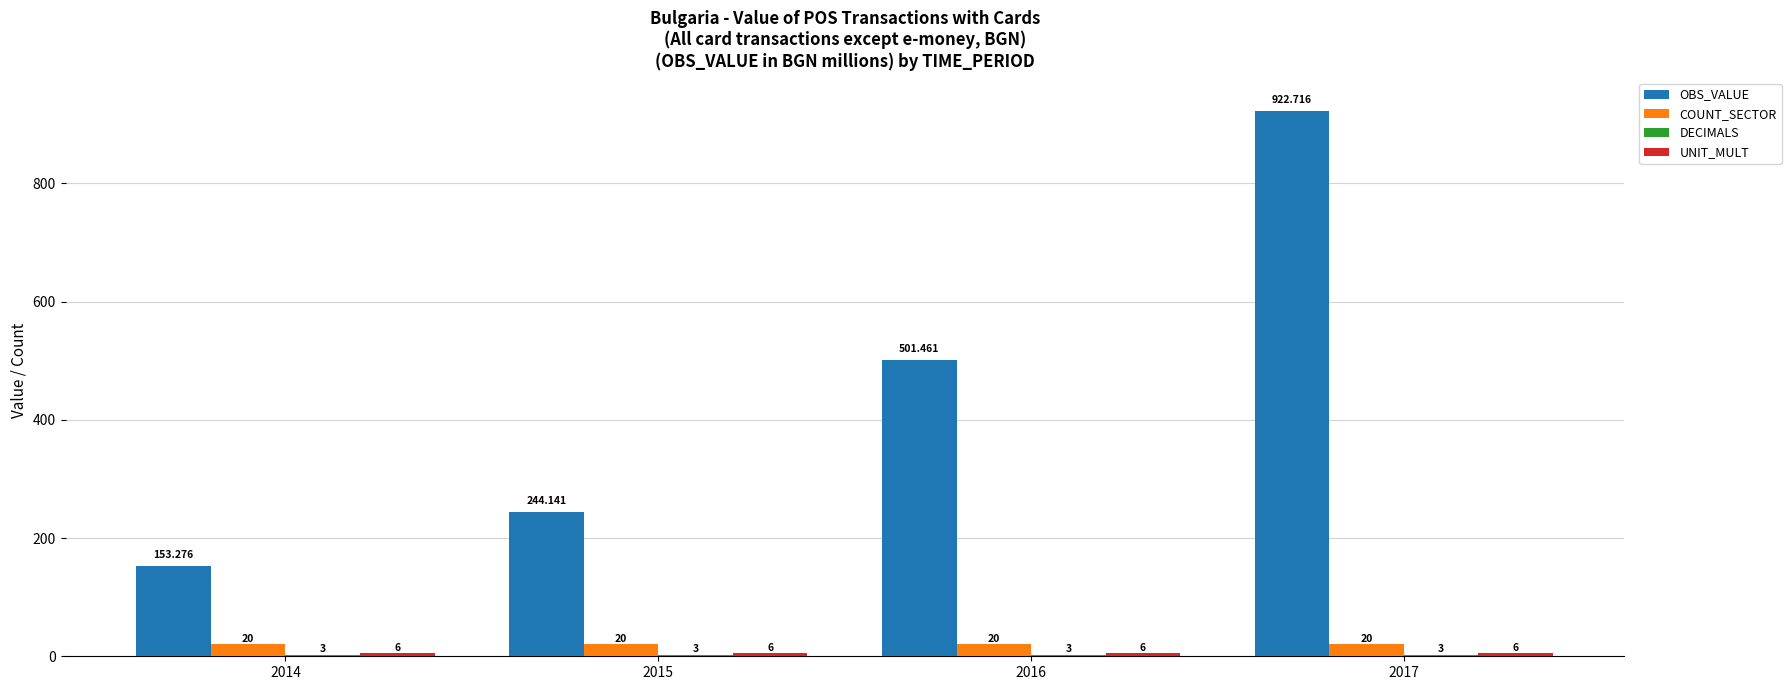

What is the value of the COUNT_SECTOR bar at the 1st from the left?

20.0